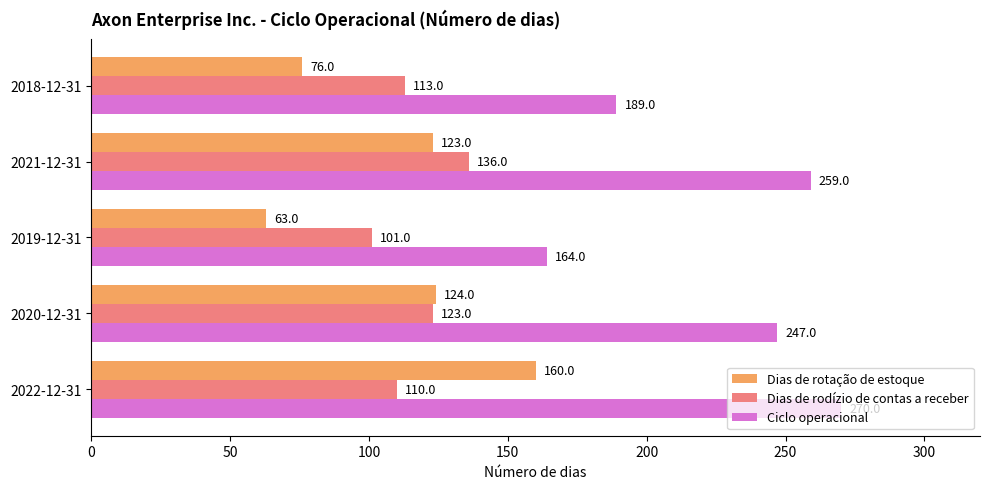

The value of Dias de rotação de estoque at 2021-12-31 is 170. True or false?

False